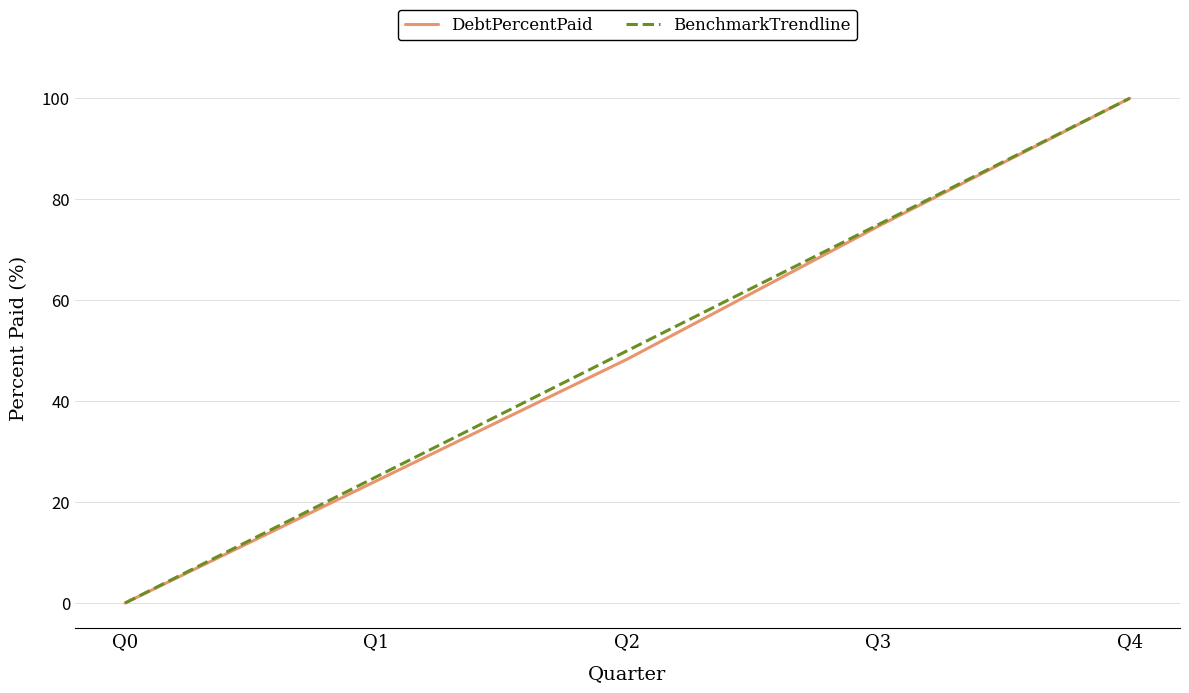

List the labels in order of BenchmarkTrendline value, smallest first.

Q0, Q1, Q2, Q3, Q4